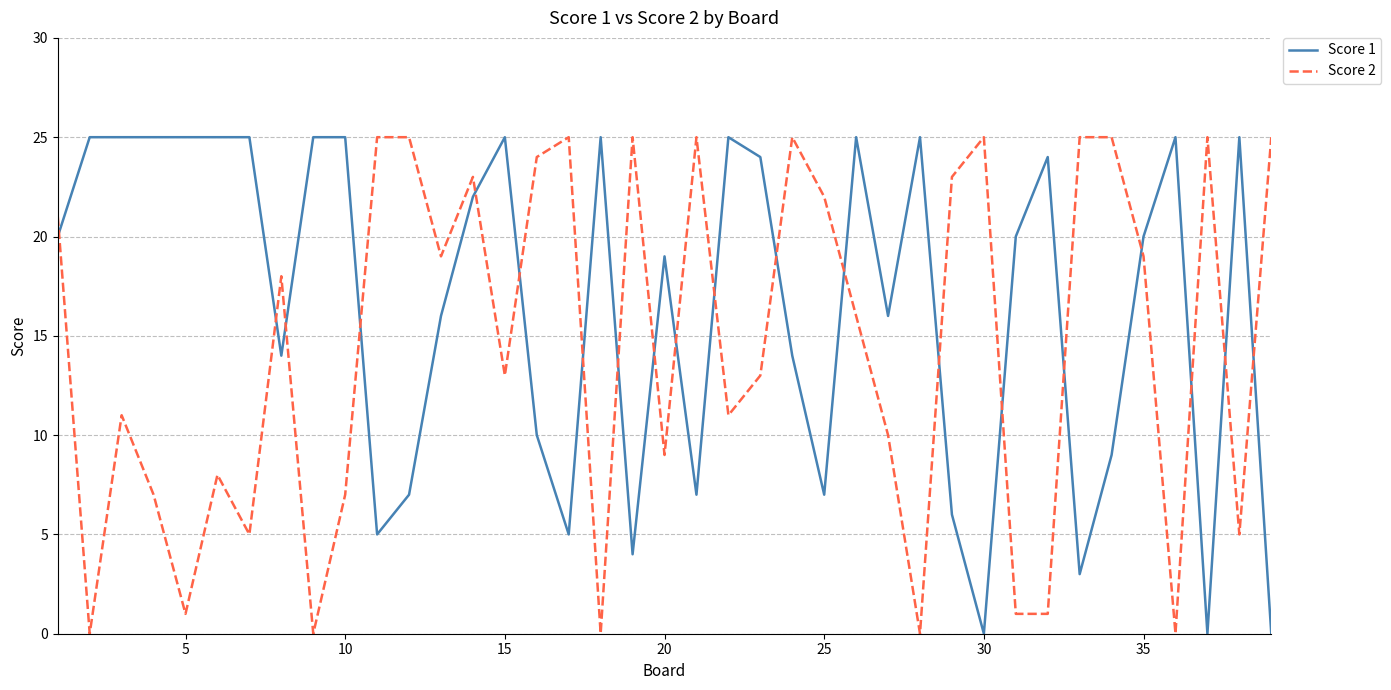

What is the difference between the second highest and second lowest values in the Score 1 series?

25